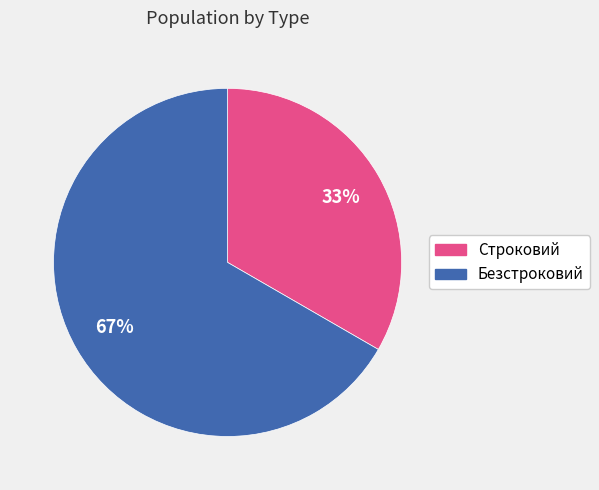

To the nearest percent, what portion does Строковий represent?

33%